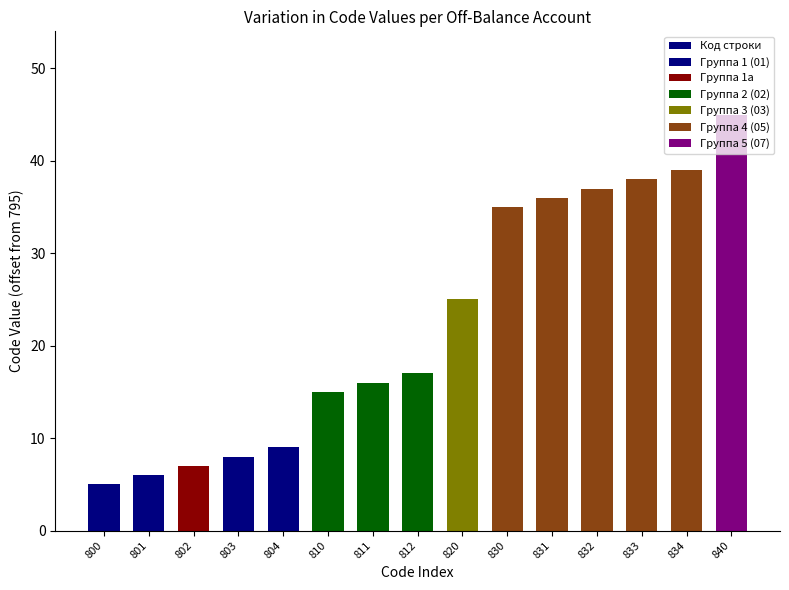

What is the greatest value displayed?

45